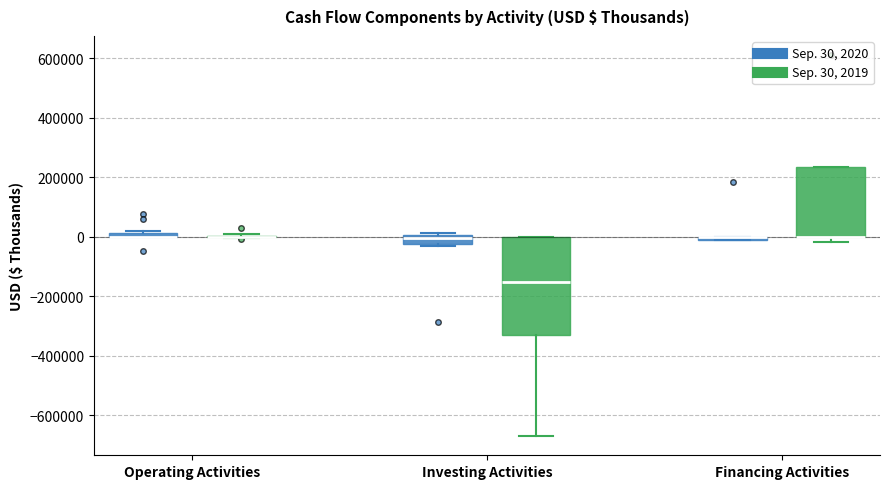

Comparing the boxes themselves (not the whiskers), which one is the tallest?

Investing Activities (Sep. 30, 2019)